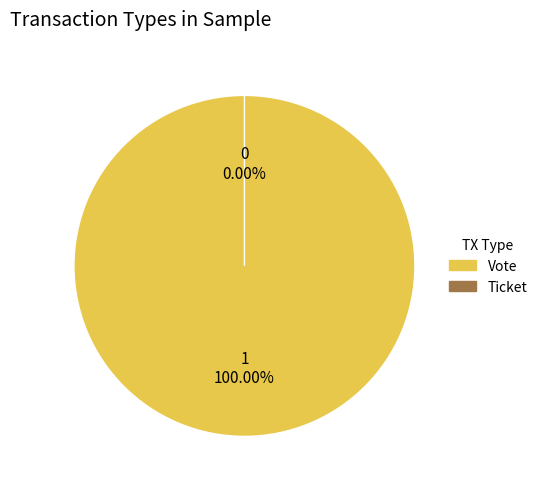

Rank the categories by value from highest to lowest.

Vote, Ticket